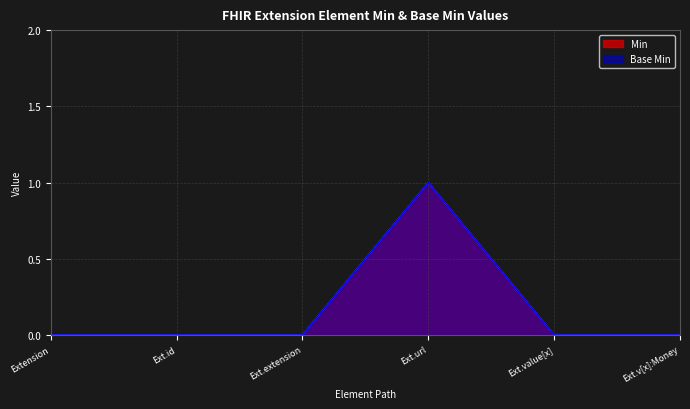

What is the sum of all Base Min values?

1